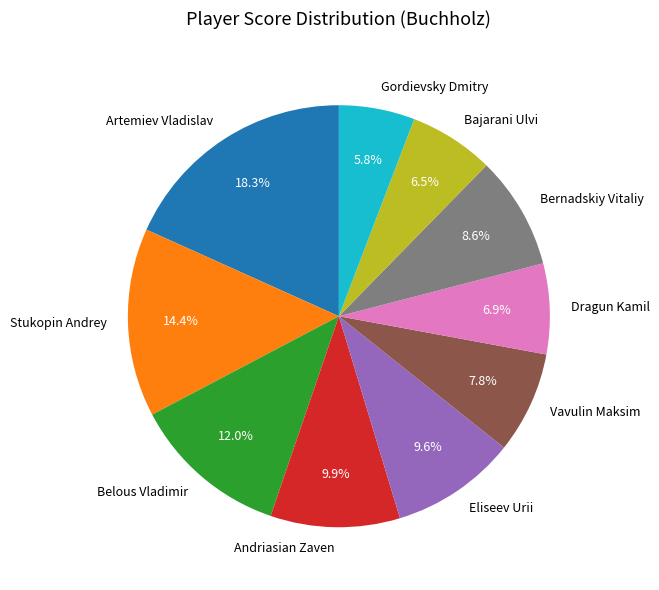

The Vavulin Maksim slice represents 8% of the pie. True or false?

True